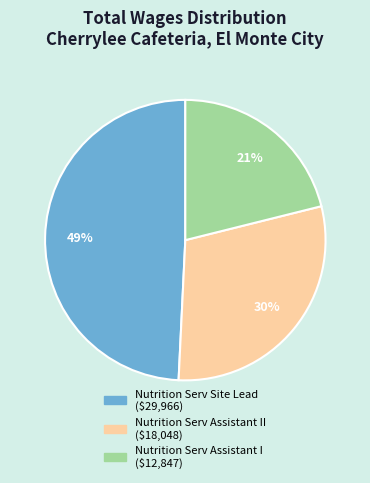

Does any single category account for the majority?

No